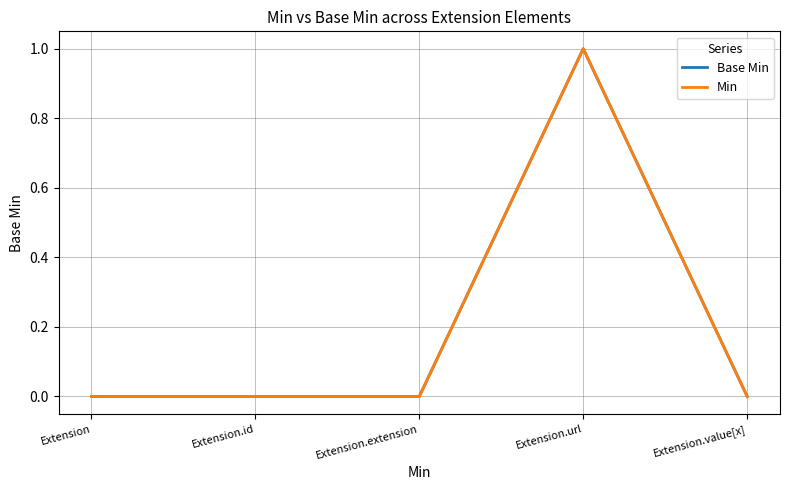

At Extension.extension, list the series in order from smallest to largest.

Base Min, Min